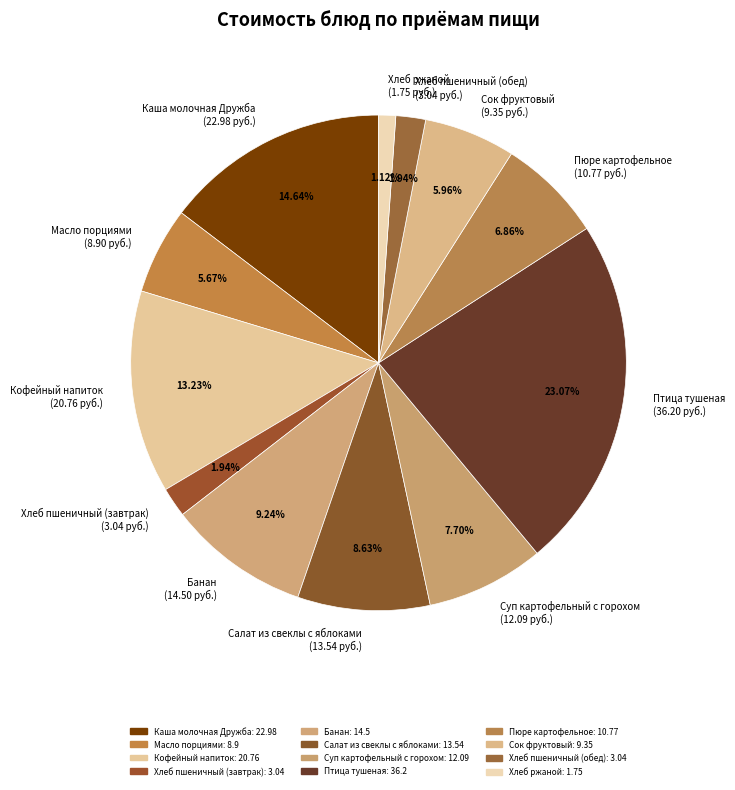

Does Масло порциями (8.90 руб.) account for over 50% of the chart?

No